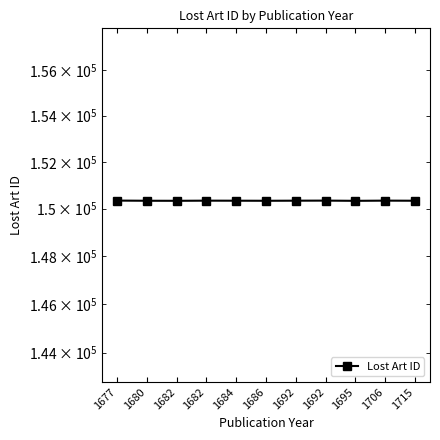

What is the difference between the second highest and minimum values?

9